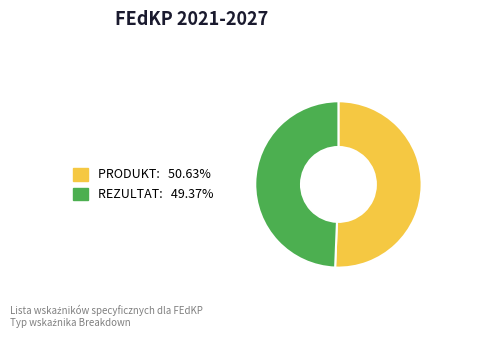

Rank the categories by value from highest to lowest.

PRODUKT, REZULTAT